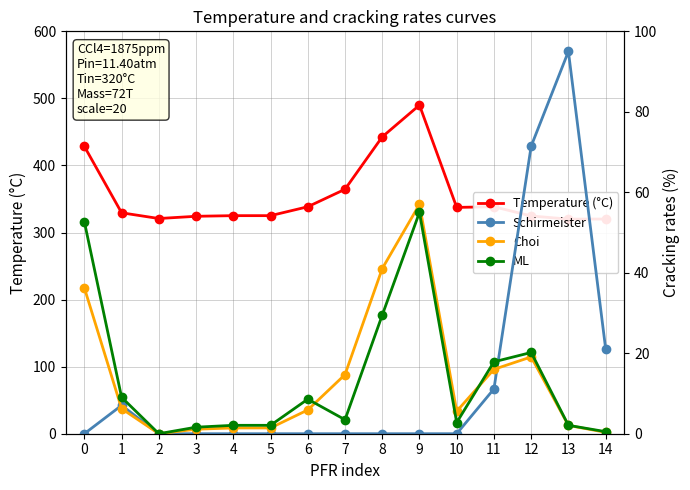

How many interior local peaks does the Temperature (°C) series have?

2